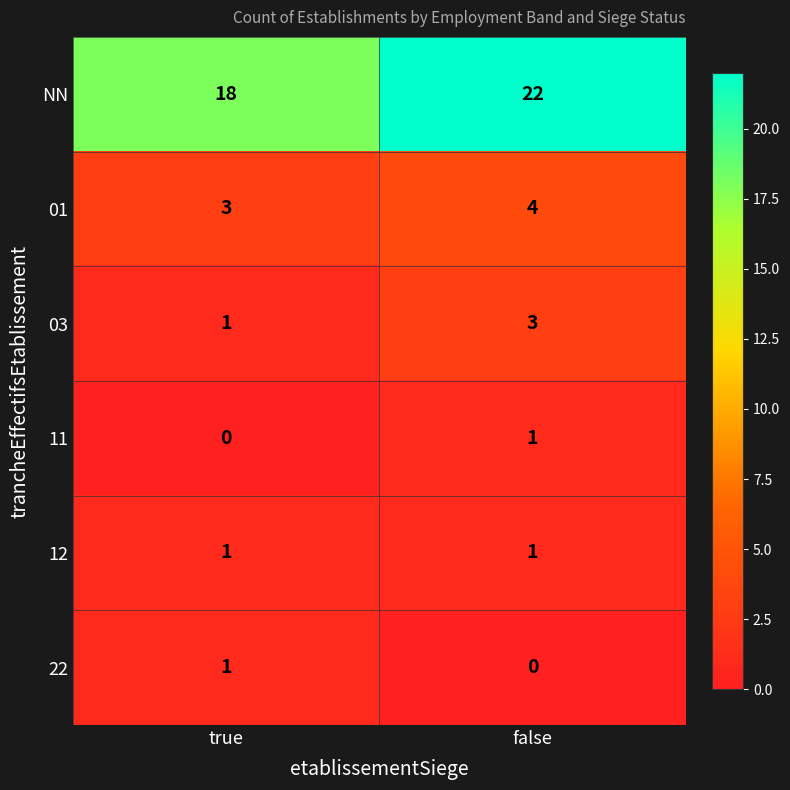

At which label is 03 closest to 2?

true